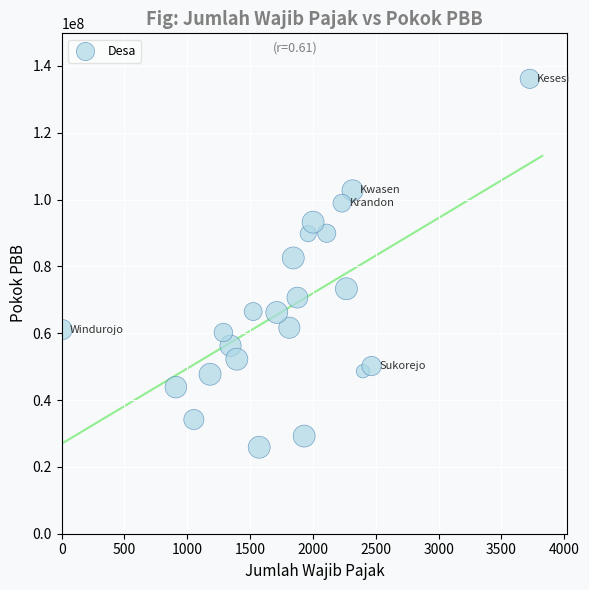

What Y value in the scatter plot is closest to 81001634?

82517216